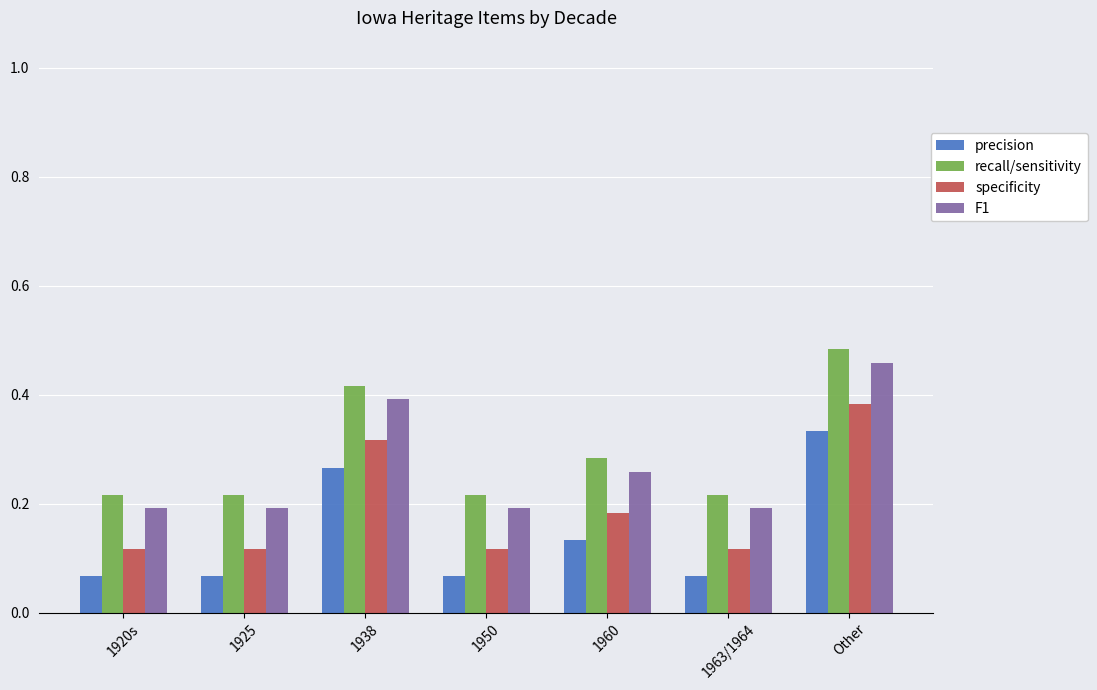

What is the total value across all series at Other?

1.7